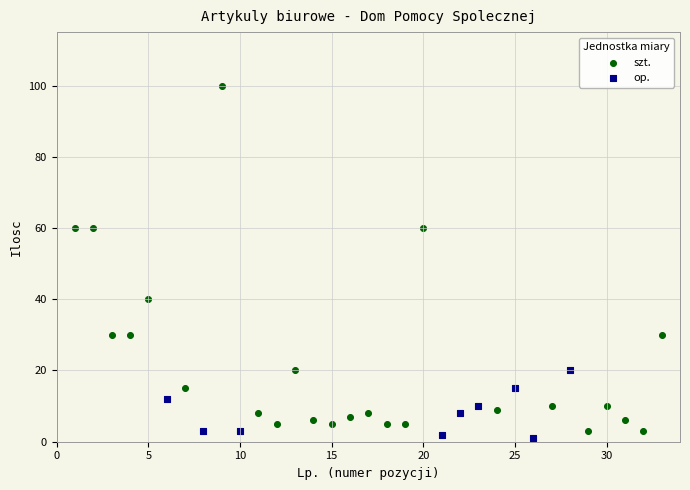

Which series contains the highest Y value?

szt.